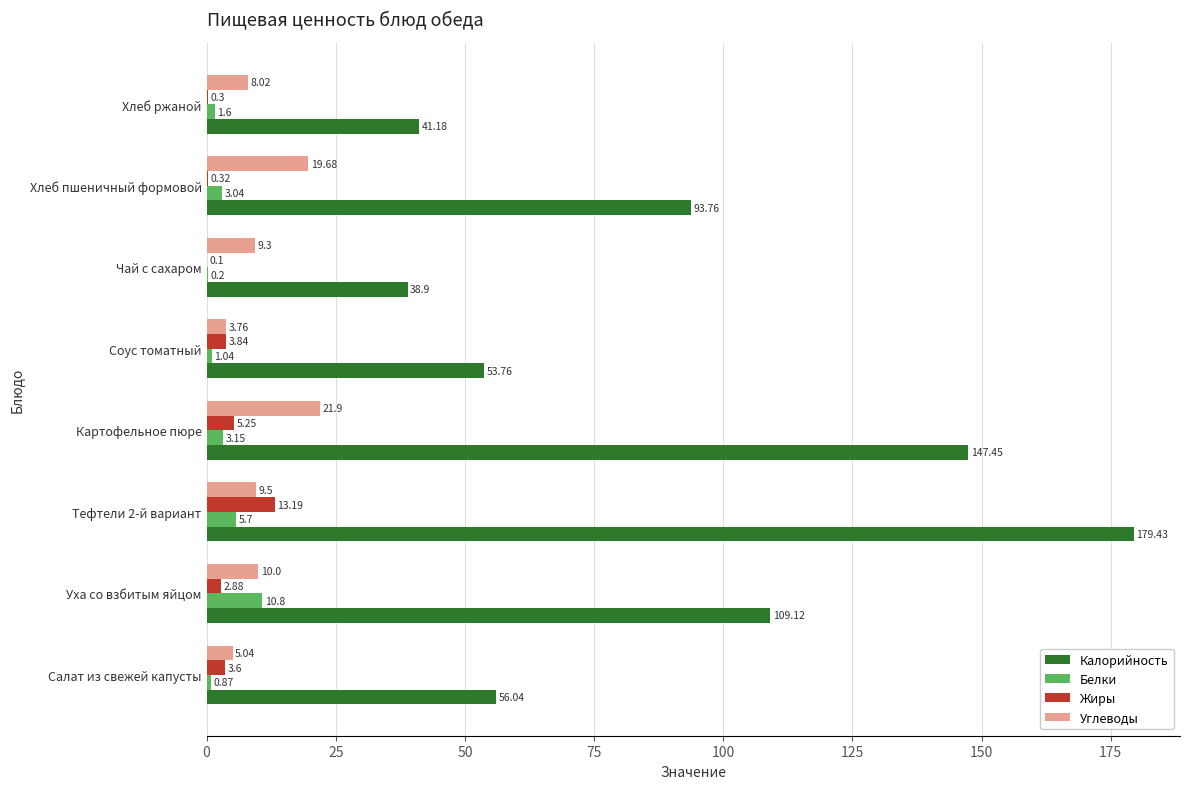

Which series changed the most between Соус томатный and Хлеб ржаной?

Калорийность